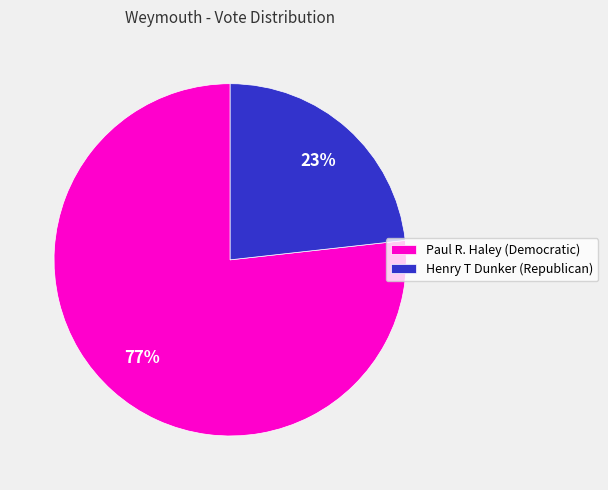

Is it true that Paul R. Haley (Democratic) is 88% of the pie?

False